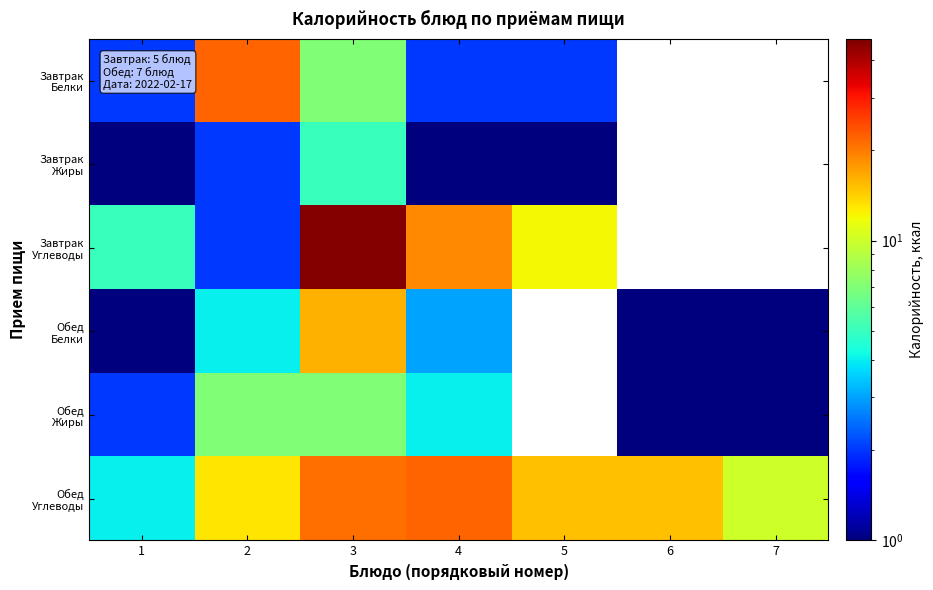

What is the greatest value displayed?

46